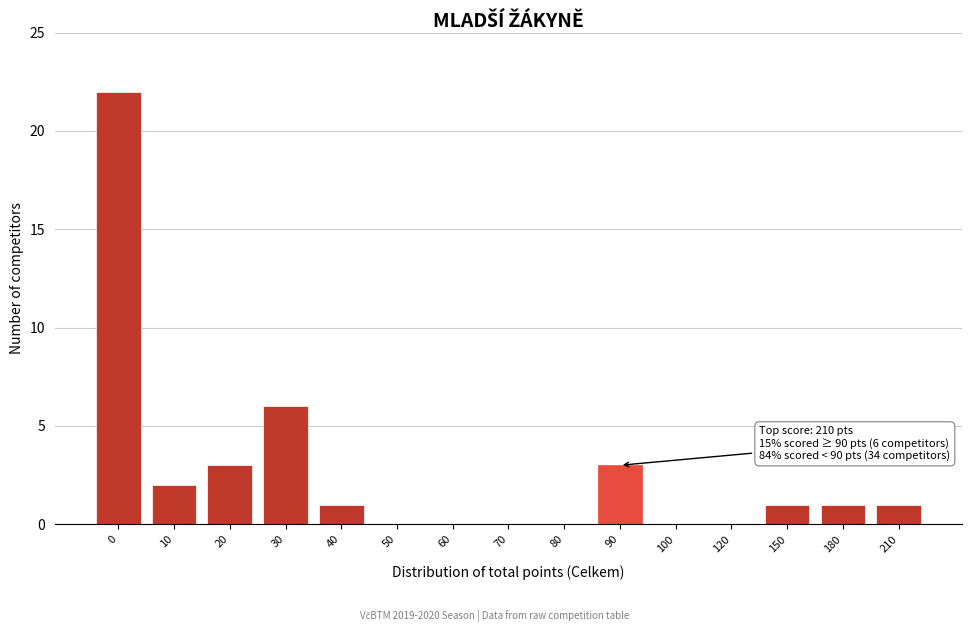

Reading left to right, extract all data points from this chart.

0=22	10=2	20=3	30=6	40=1	50=0	60=0	70=0	80=0	90=3	100=0	120=0	150=1	180=1	210=1